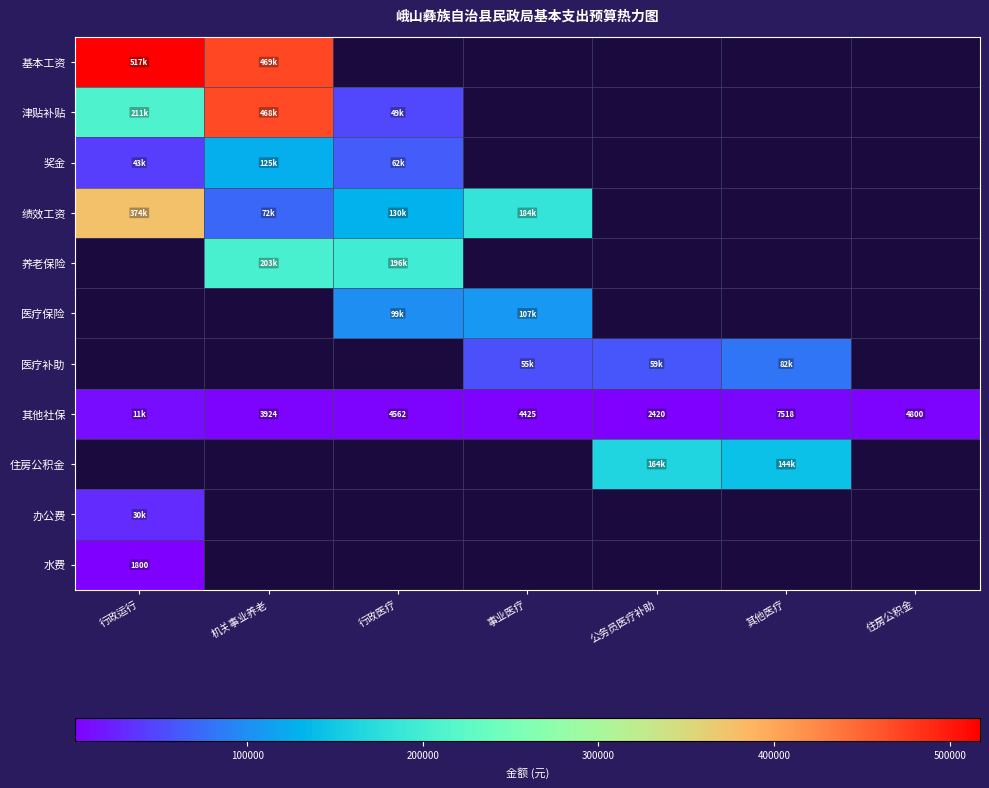

What is the minimum value shown in the chart?

1800.0